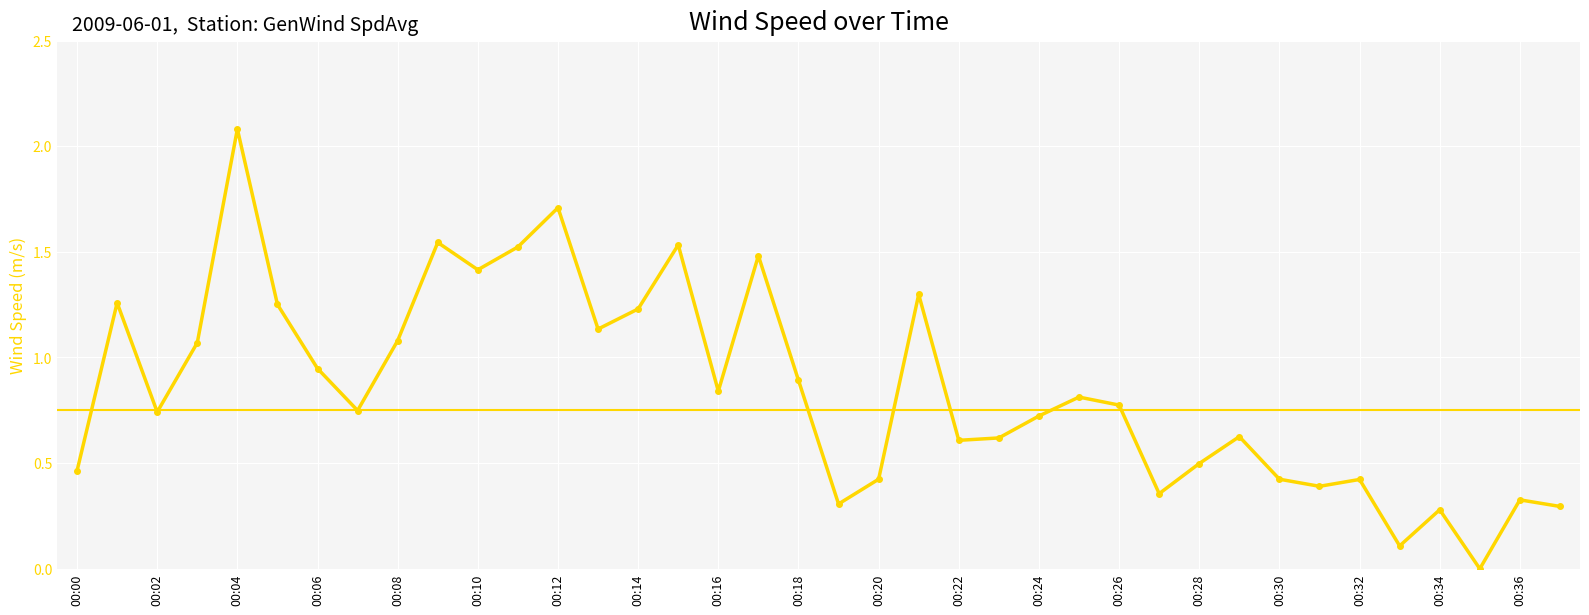

How many lines are shown in the chart?

1